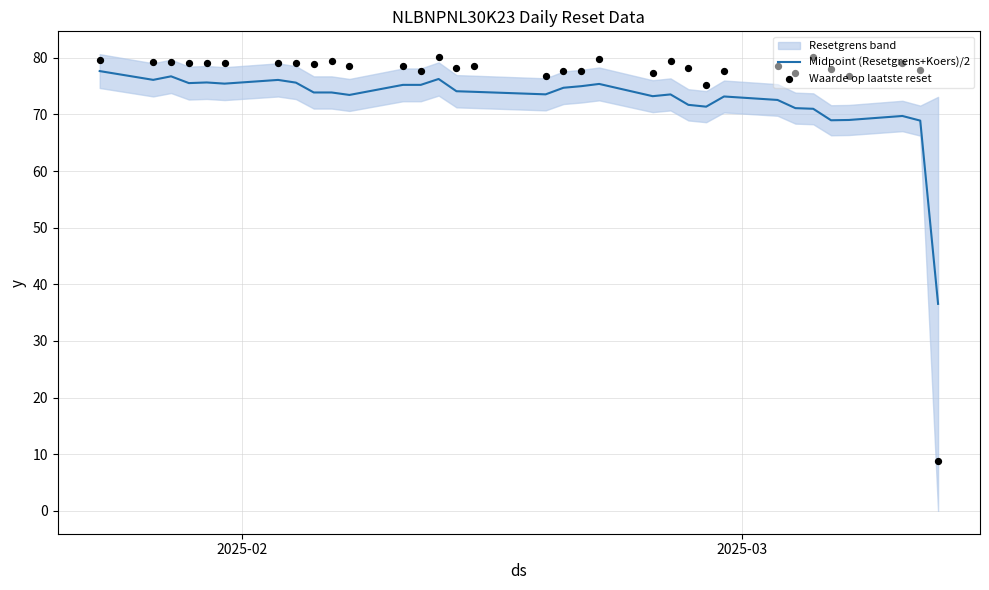

Which series reaches the minimum Y coordinate?

Waarde op laatste reset